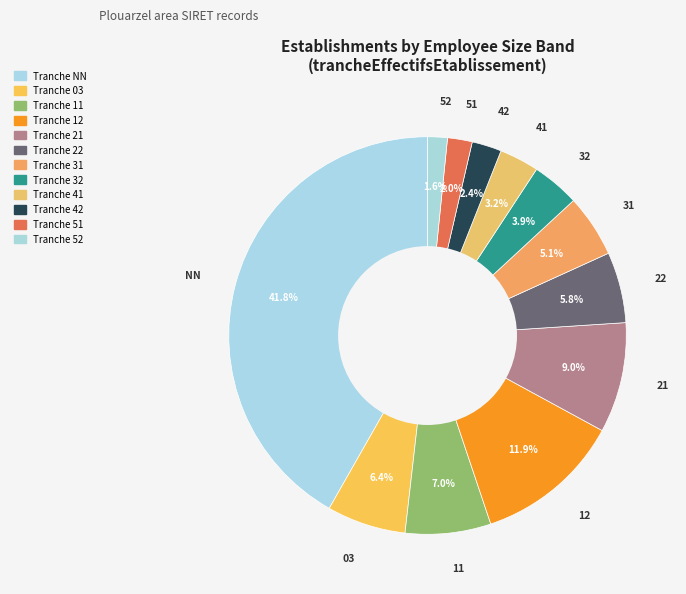

Between 11 and 31, which is larger?

11